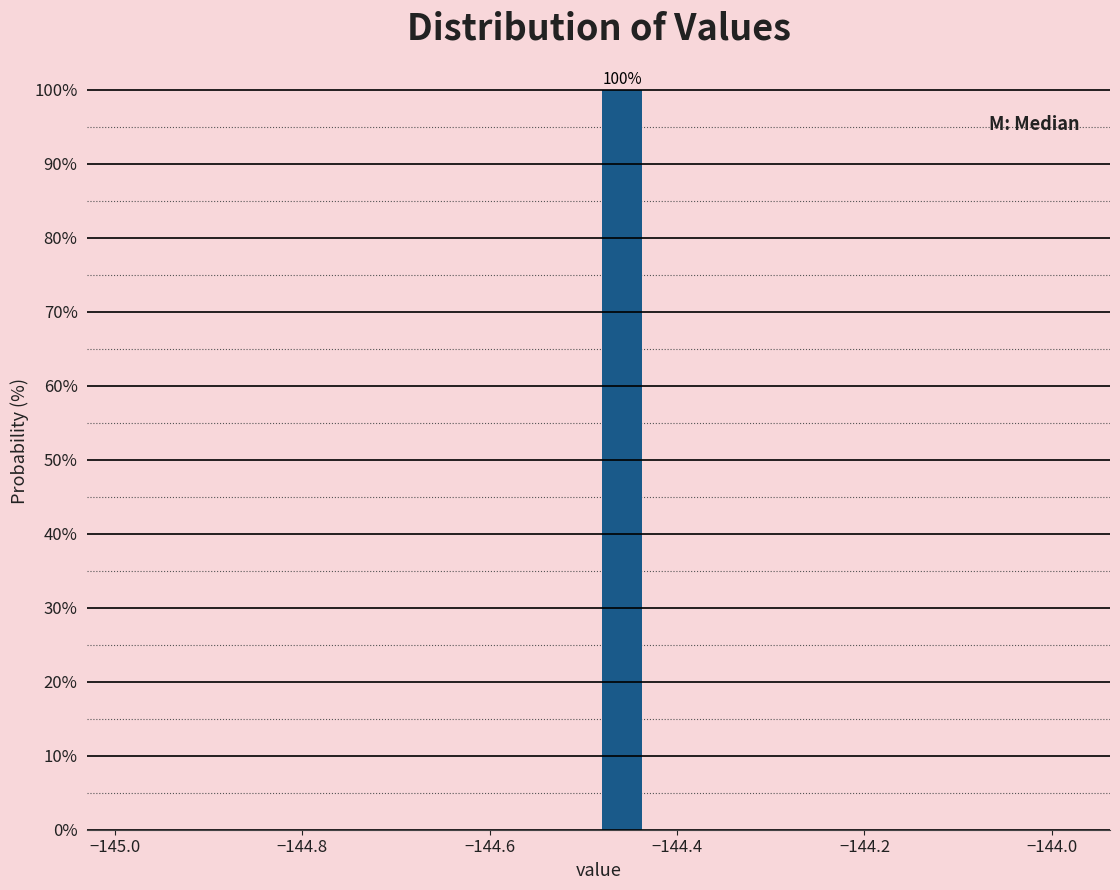

Read against the x-axis, roughly where is the centre of the tallest bar?

-144.46